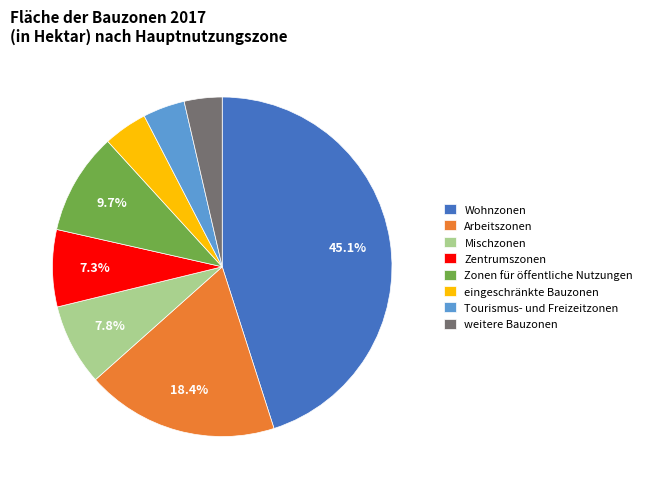

To the nearest percent, what portion does weitere Bauzonen represent?

4%